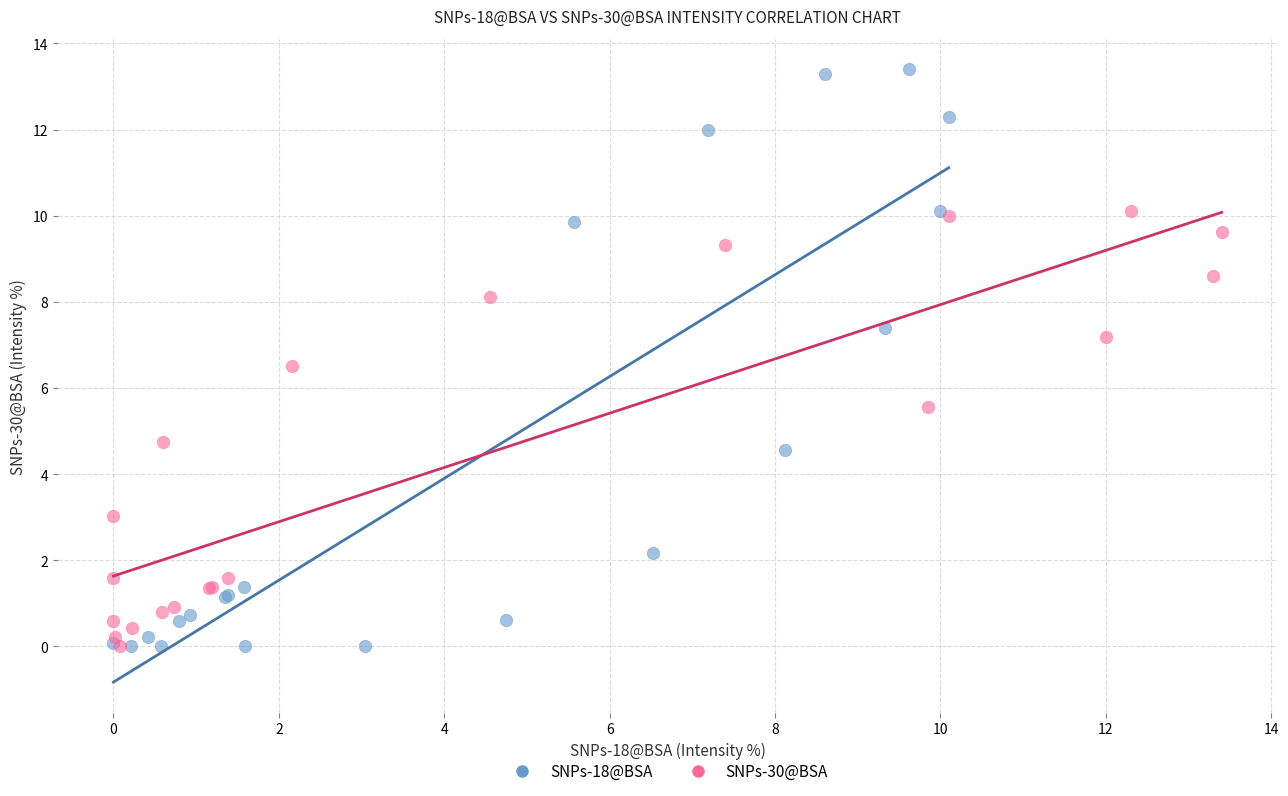

Which series reaches the maximum Y coordinate?

SNPs-18@BSA